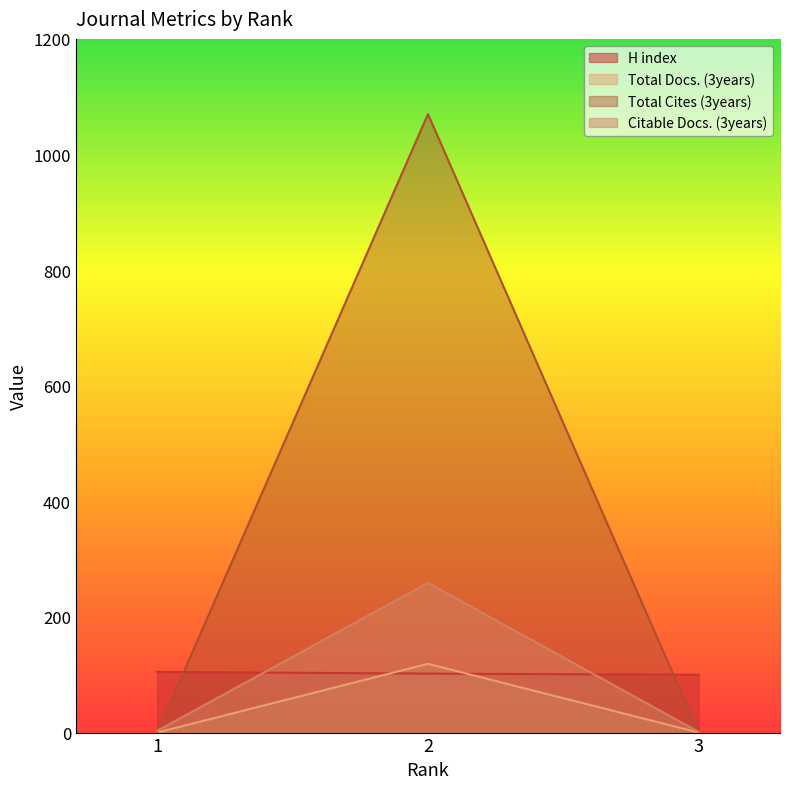

Which category has the highest value in the Total Docs. (3years) series?

2